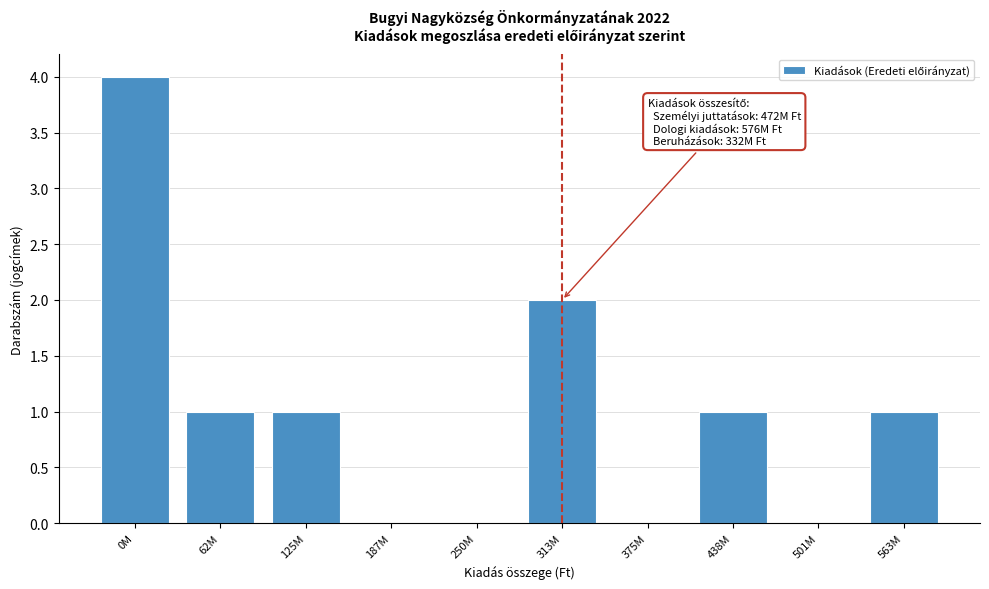

Reading left to right, extract all data points from this chart.

0M=4	62M=1	125M=1	187M=0	250M=0	313M=2	375M=0	438M=1	501M=0	563M=1